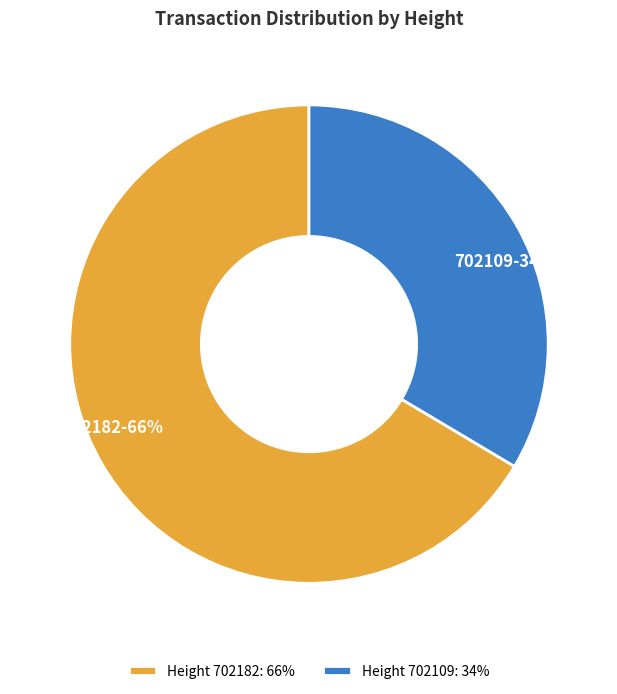

Does 702182 account for over 50% of the chart?

Yes